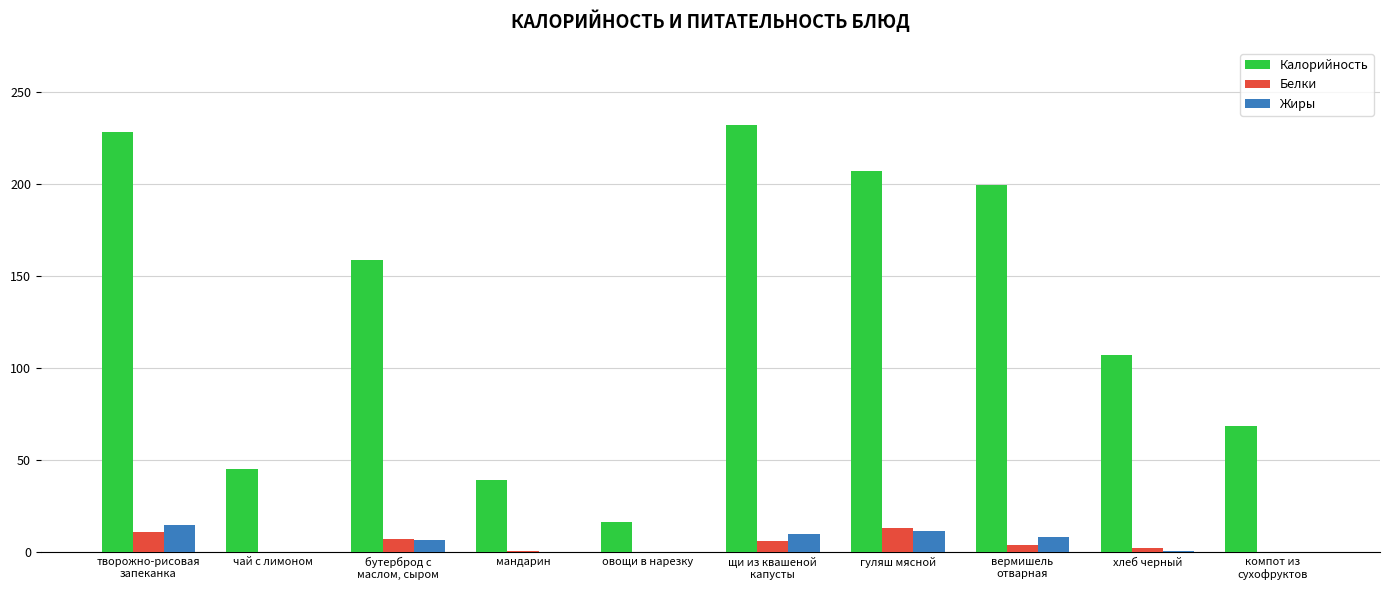

Where does the Калорийность series first go above 159?

творожно-рисовая
запеканка